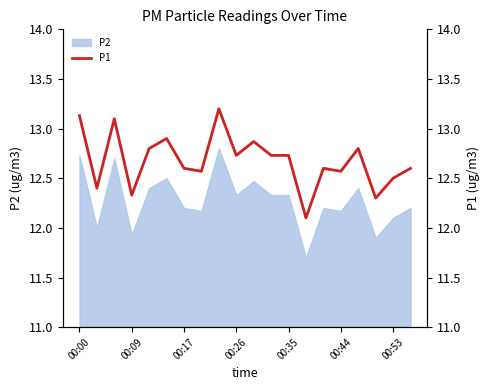

The value at 19 is 12.6. True or false?

True